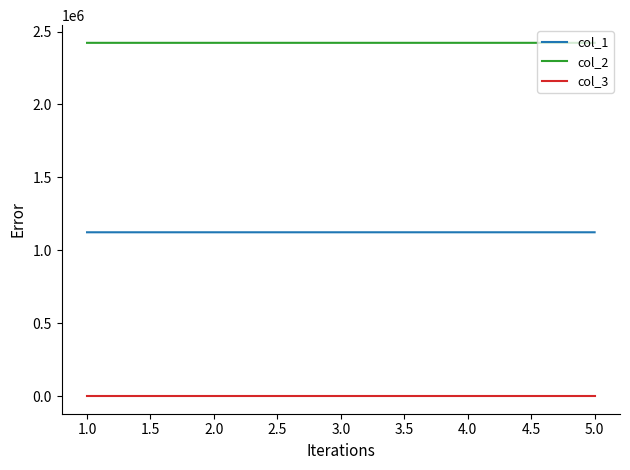

What is the minimum value for col_1?

1123569.2